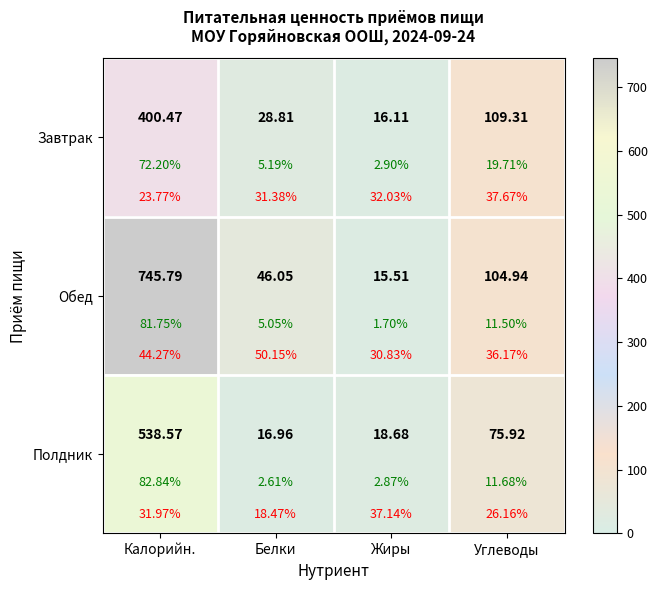

What is the difference between the maximum and minimum values in the Полдник series?

521.6